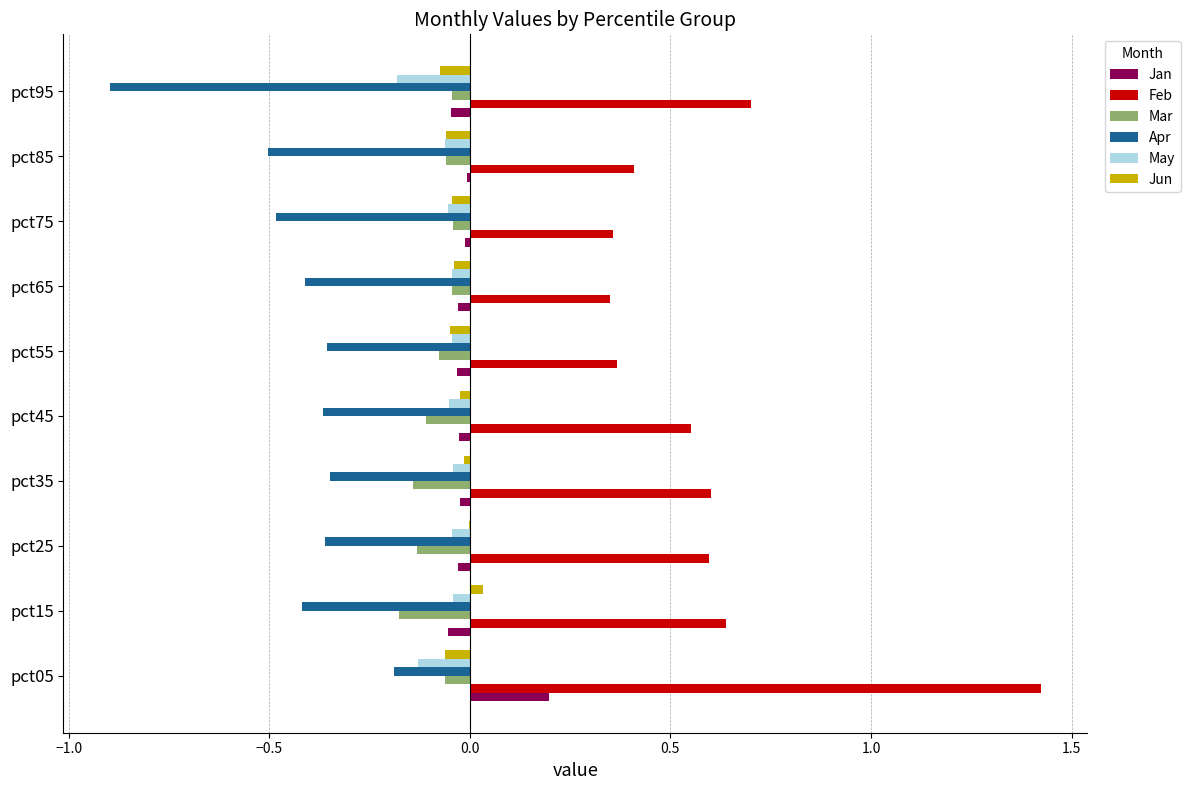

Which series has the largest total across all categories?

Feb